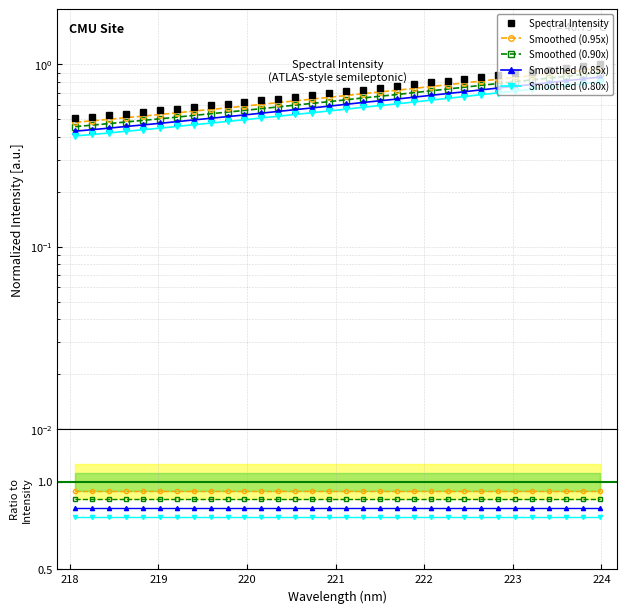

What is the minimum value shown in the chart?

0.4